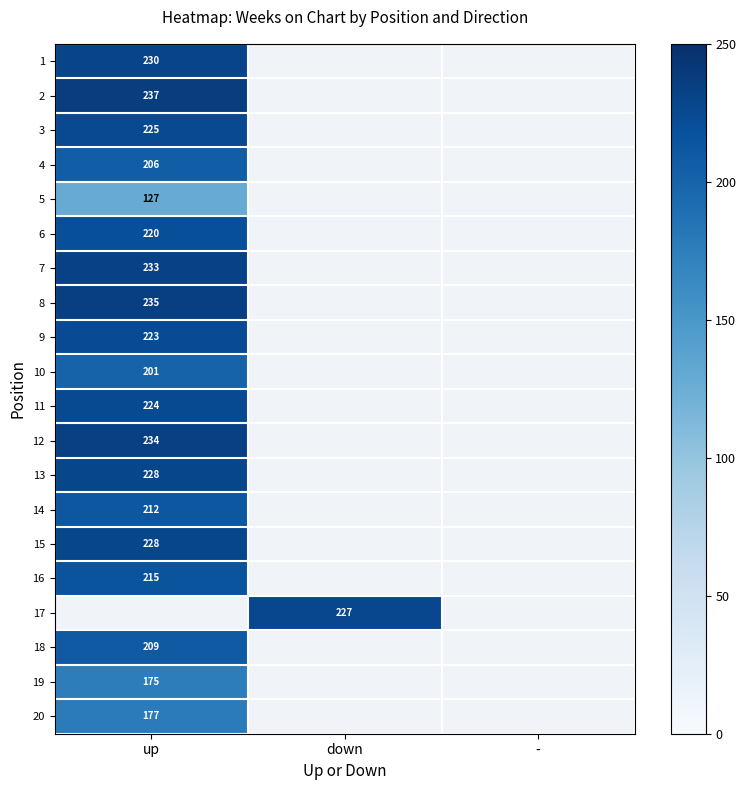

At which category does the chart reach its peak across all series?

up